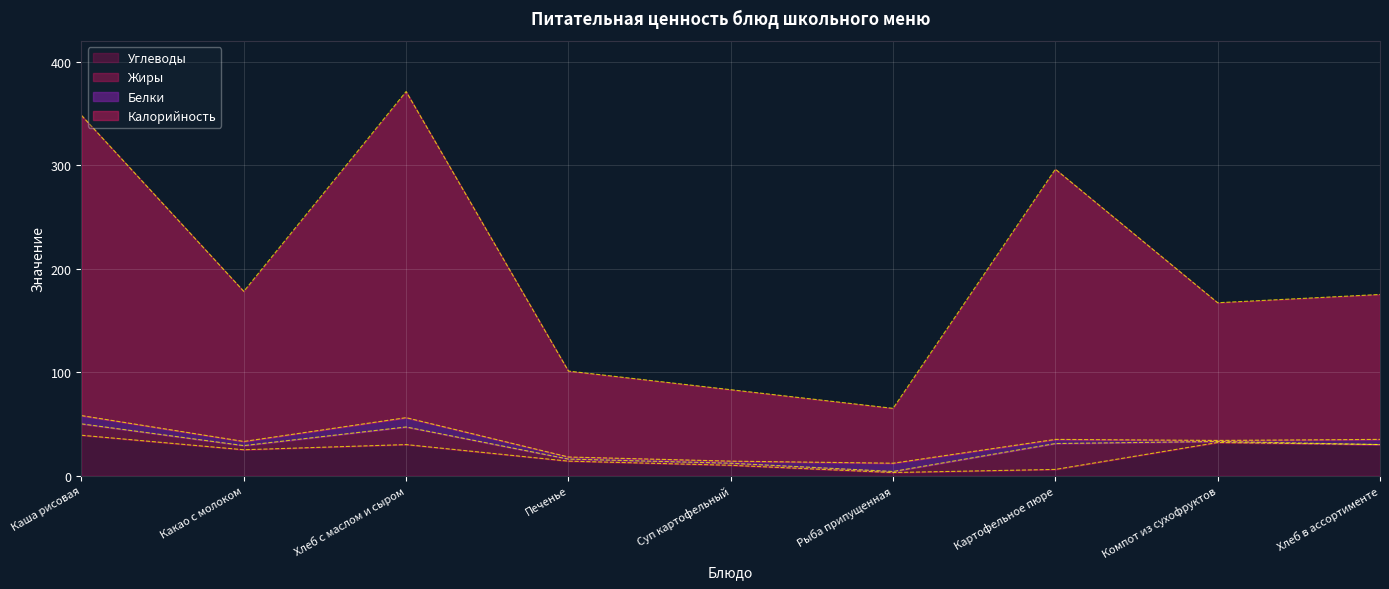

How many values in the Углеводы series exceed 25?

4